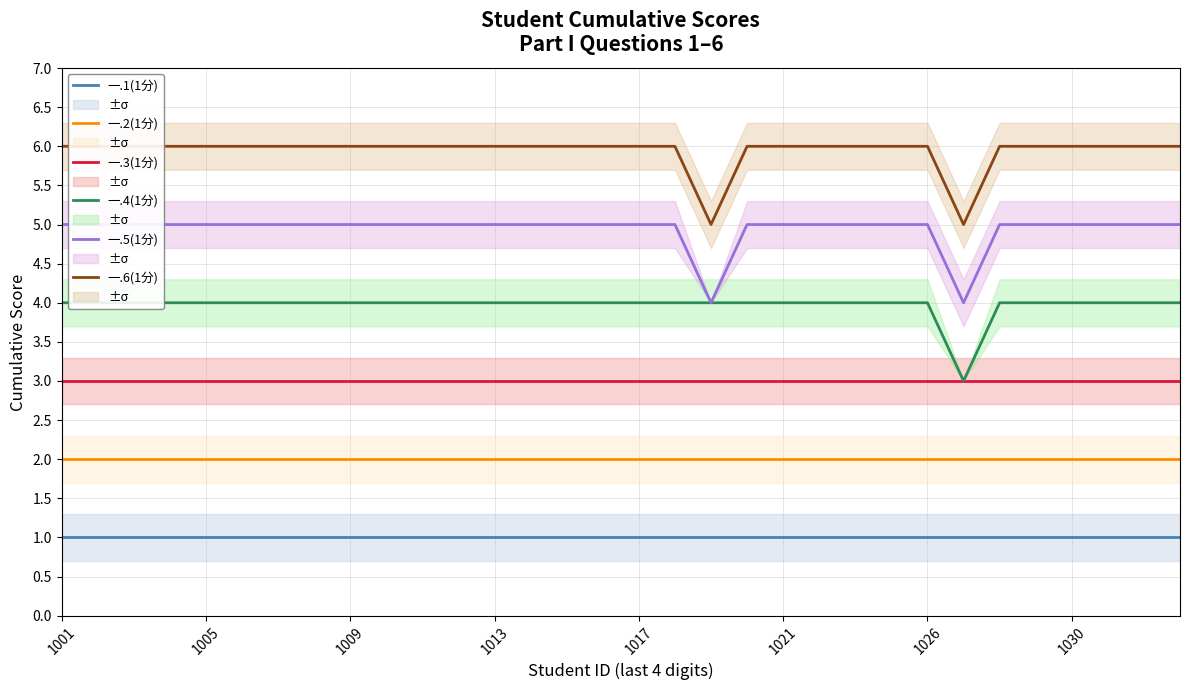

Is this an area chart (filled region under the line)?

No